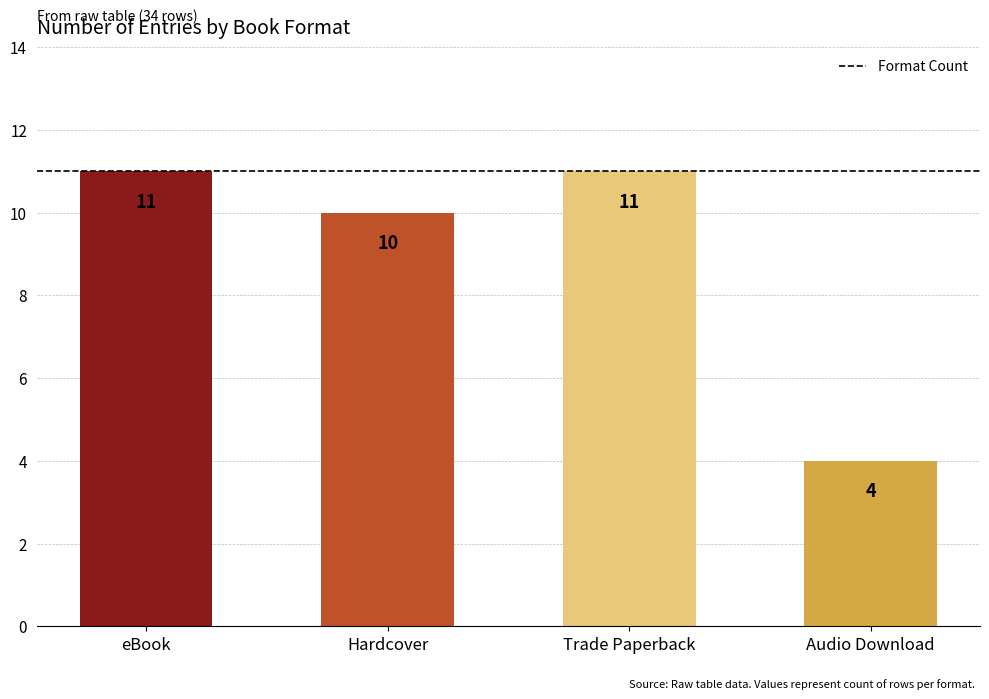

Read the value at Audio Download.

4